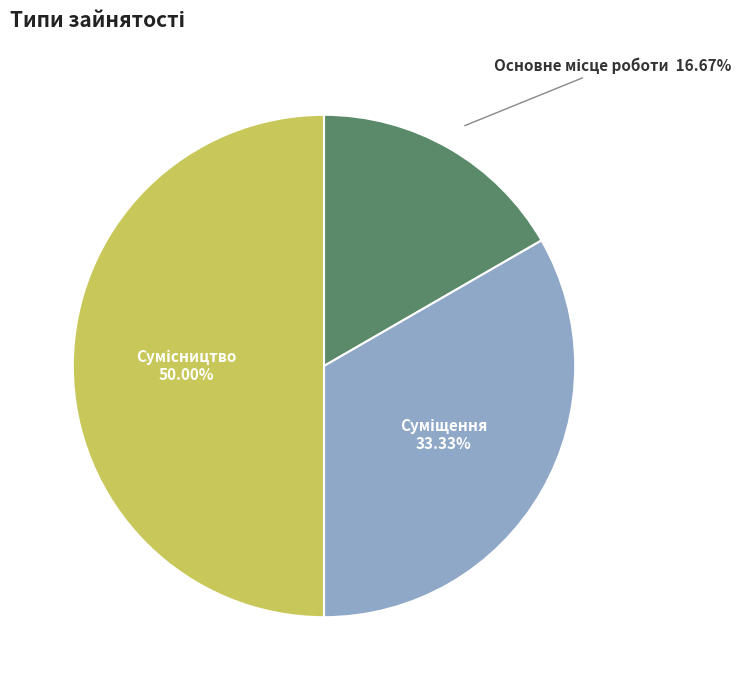

Is it true that Сумісництво is 58% of the pie?

False